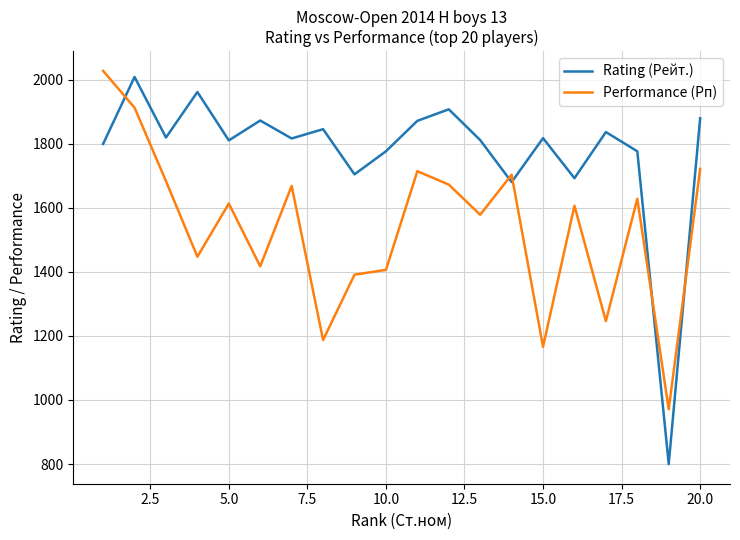

What are all the series names shown in the legend?

Rating (Рейт.), Performance (Рп)